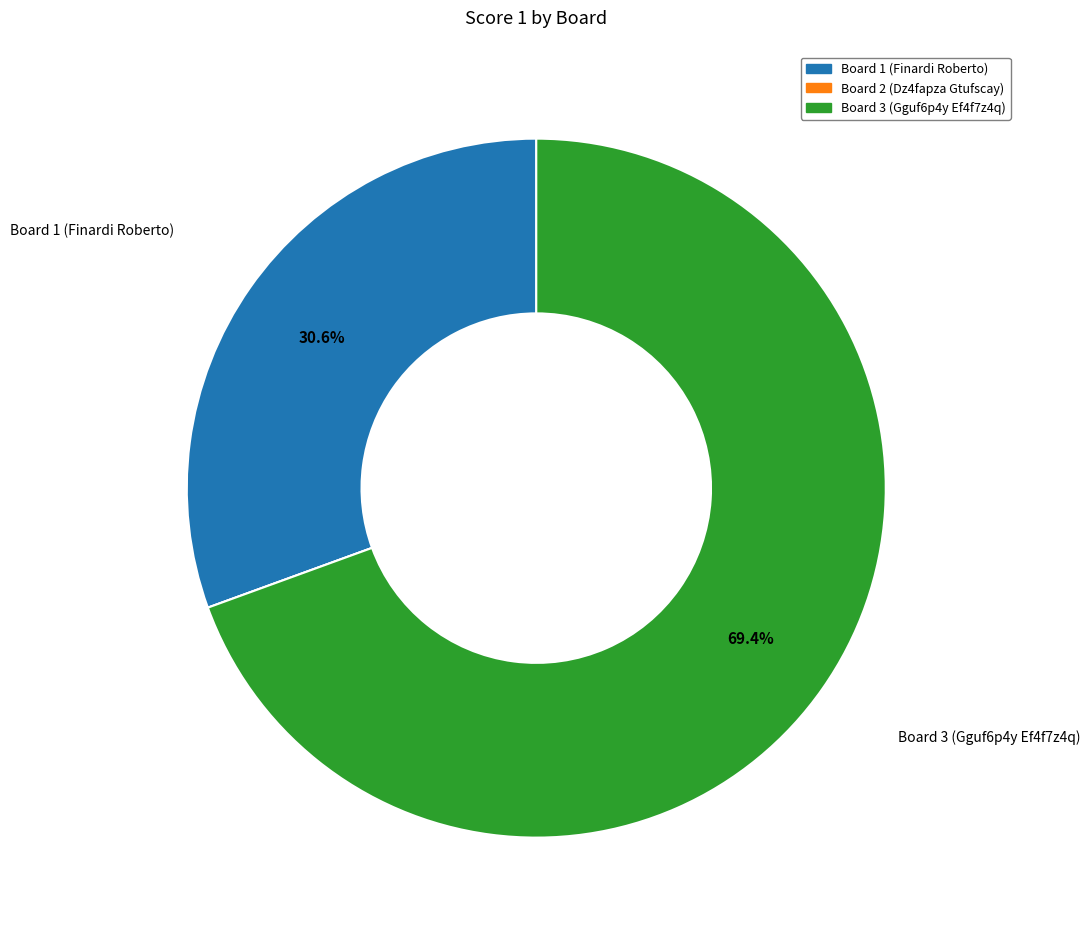

What is the ratio of the value at Board 1 (Finardi Roberto) to the value at Board 3 (Gguf6p4y Ef4f7z4q)?

0.4